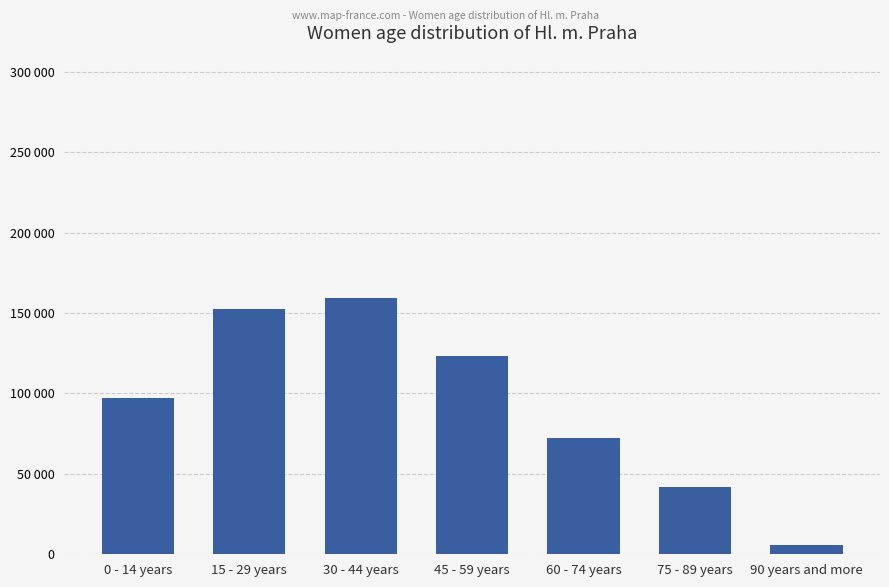

What is the ratio of the value at 0 - 14 years to the value at 15 - 29 years?

0.6